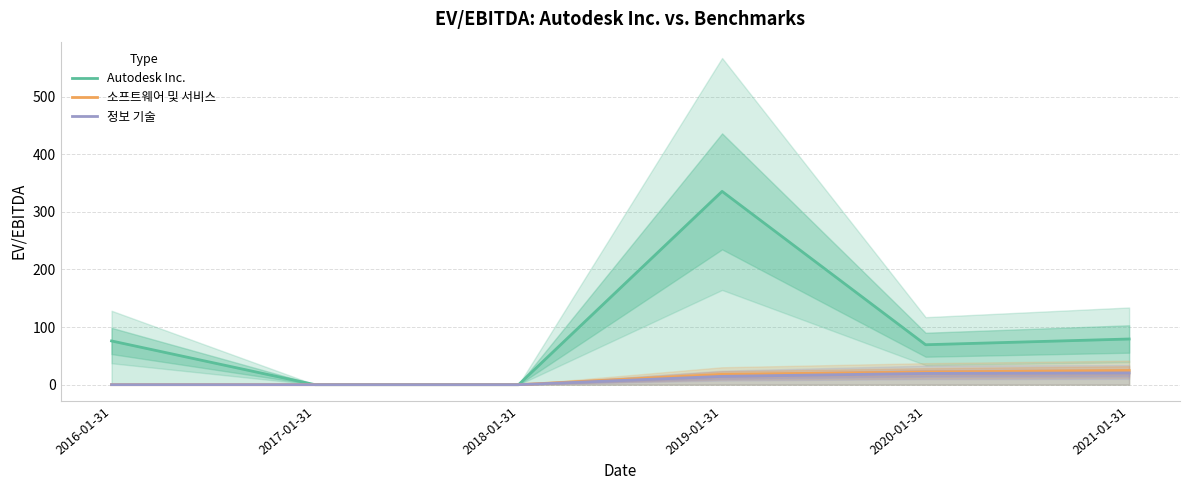

Which series changed the most between 2019-01-31 and 2020-01-31?

Autodesk Inc.